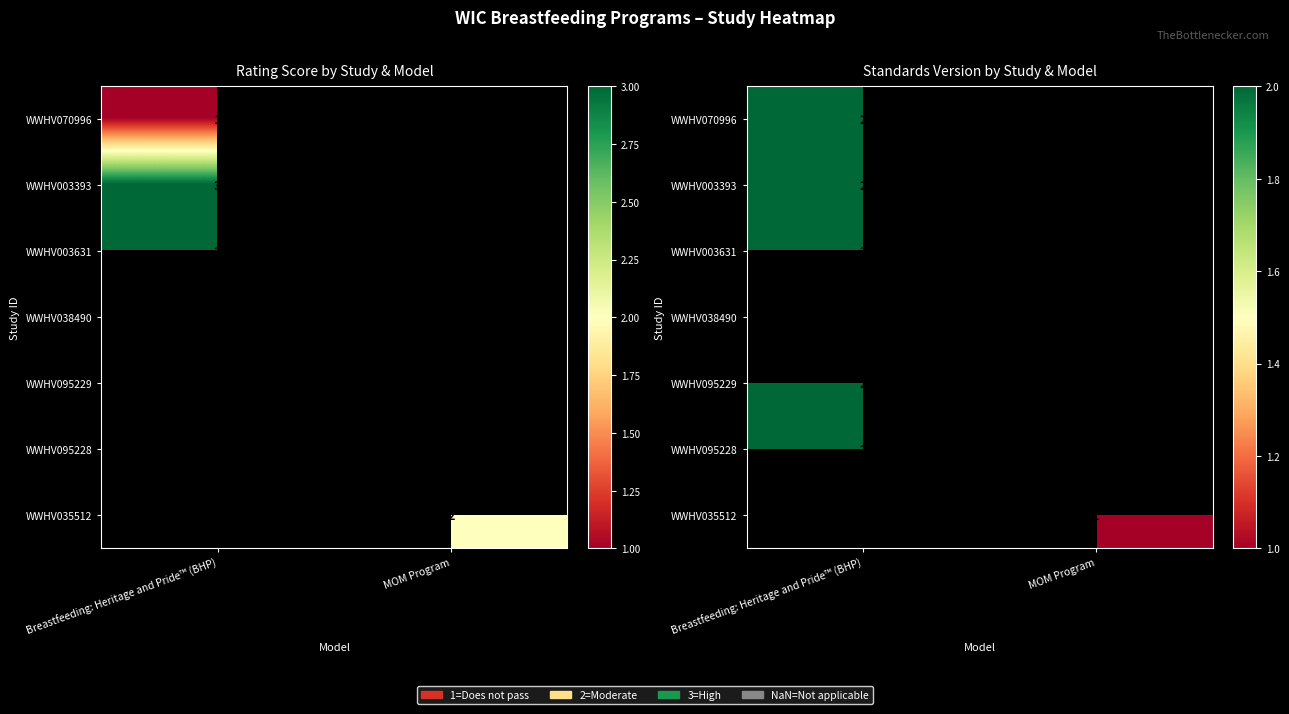

At which label is WWHV070996 closest to 2?

Breastfeeding: Heritage and Pride™ (BHP)